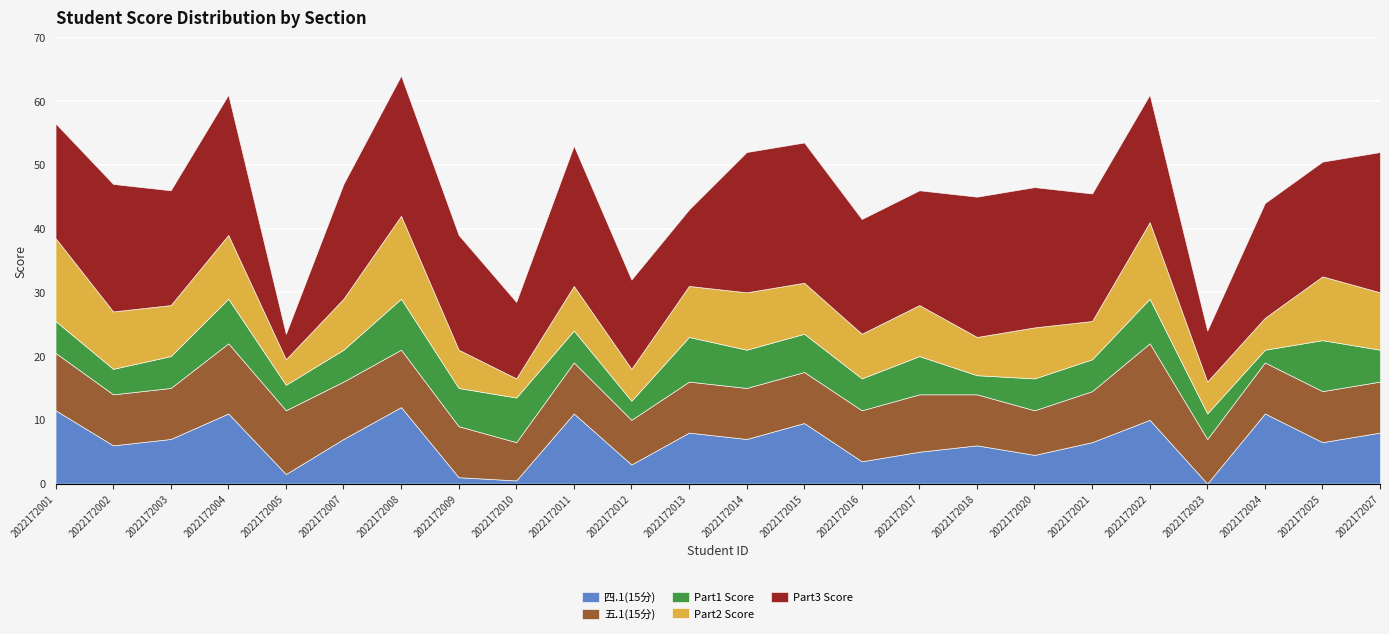

Reading left to right, transcribe all the data shown in this chart.

四.1(15分): 11.5	6.0	7.0	11.0	1.5	7.0	12.0	1.0	0.5	11.0	3.0	8.0	7.0	9.5	3.5	5.0	6.0	4.5	6.5	10.0	0.0	11.0	6.5	8.0
五.1(15分): 9.0	8.0	8.0	11.0	10.0	9.0	9.0	8.0	6.0	8.0	7.0	8.0	8.0	8.0	8.0	9.0	8.0	7.0	8.0	12.0	7.0	8.0	8.0	8.0
Part1 Score: 5.0	4.0	5.0	7.0	4.0	5.0	8.0	6.0	7.0	5.0	3.0	7.0	6.0	6.0	5.0	6.0	3.0	5.0	5.0	7.0	4.0	2.0	8.0	5.0
Part2 Score: 13.0	9.0	8.0	10.0	4.0	8.0	13.0	6.0	3.0	7.0	5.0	8.0	9.0	8.0	7.0	8.0	6.0	8.0	6.0	12.0	5.0	5.0	10.0	9.0
Part3 Score: 18.0	20.0	18.0	22.0	4.0	18.0	22.0	18.0	12.0	22.0	14.0	12.0	22.0	22.0	18.0	18.0	22.0	22.0	20.0	20.0	8.0	18.0	18.0	22.0